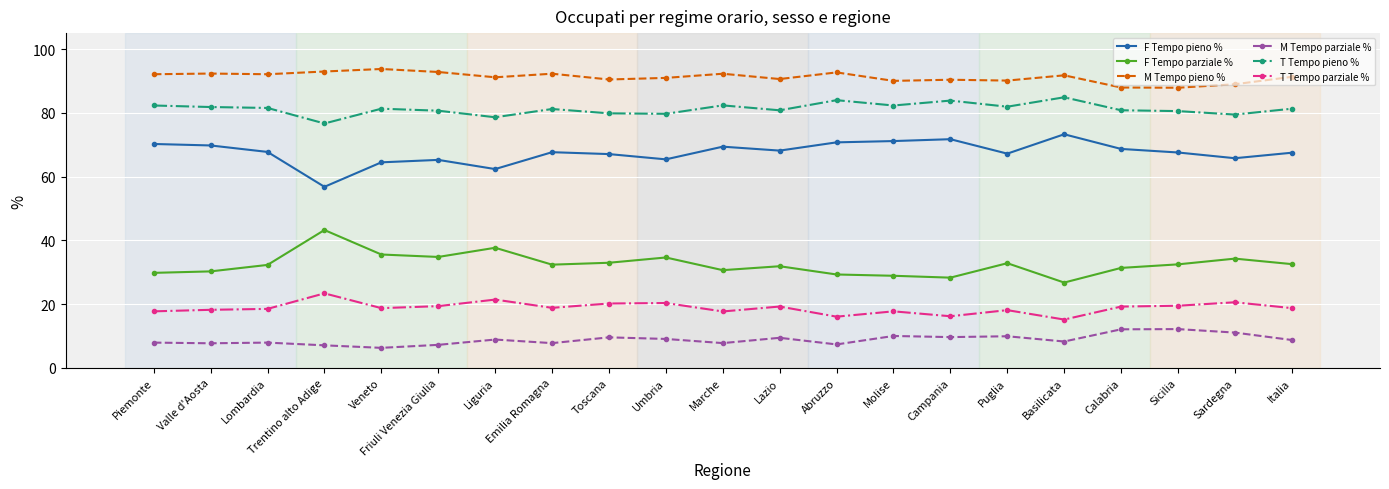

True or false: F Tempo parziale % has more than 2 points higher than both neighbors.

True